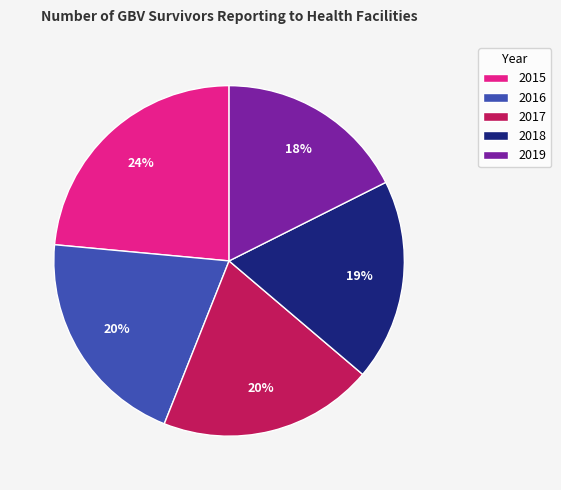

Combined, do 2015 and 2017 account for over 50%?

No